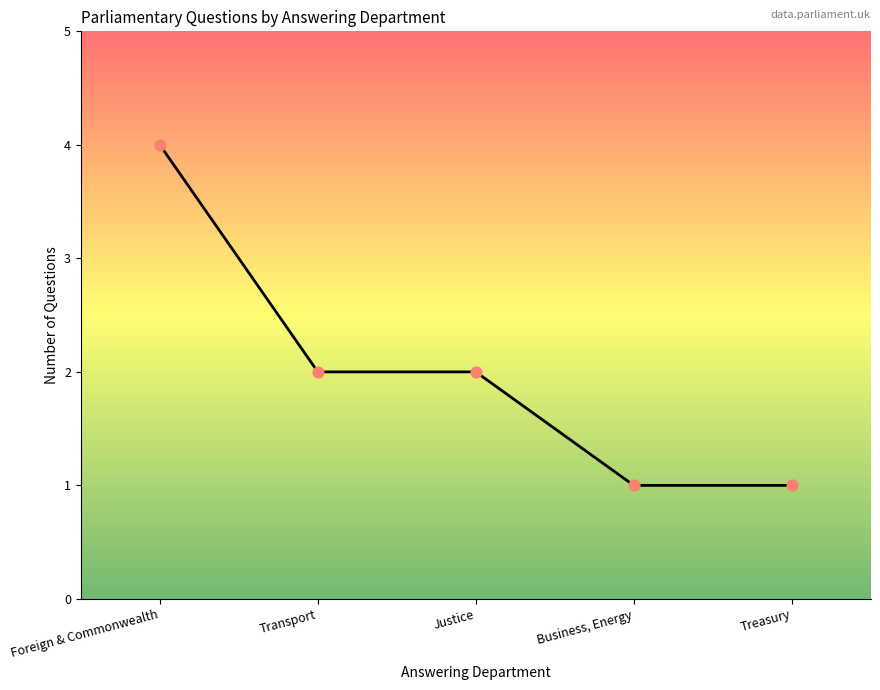

Between Treasury and Foreign & Commonwealth, which is larger?

Foreign & Commonwealth